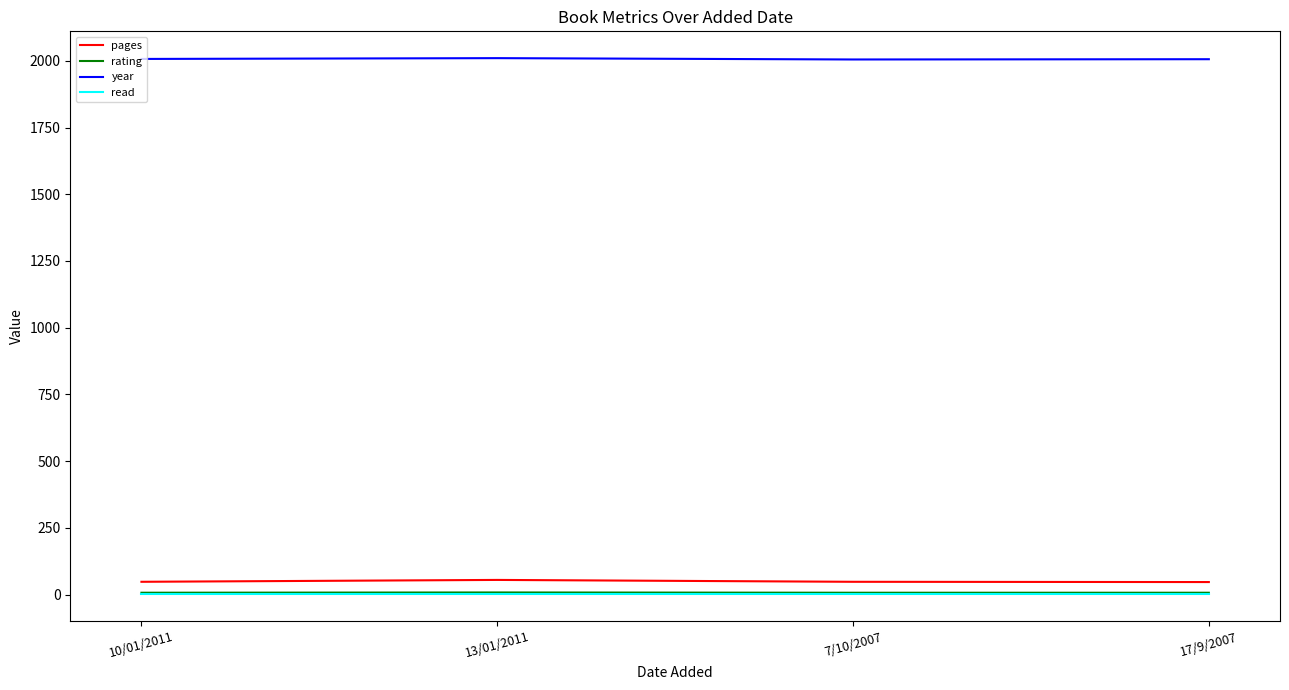

What is the average value of the year series?

2007